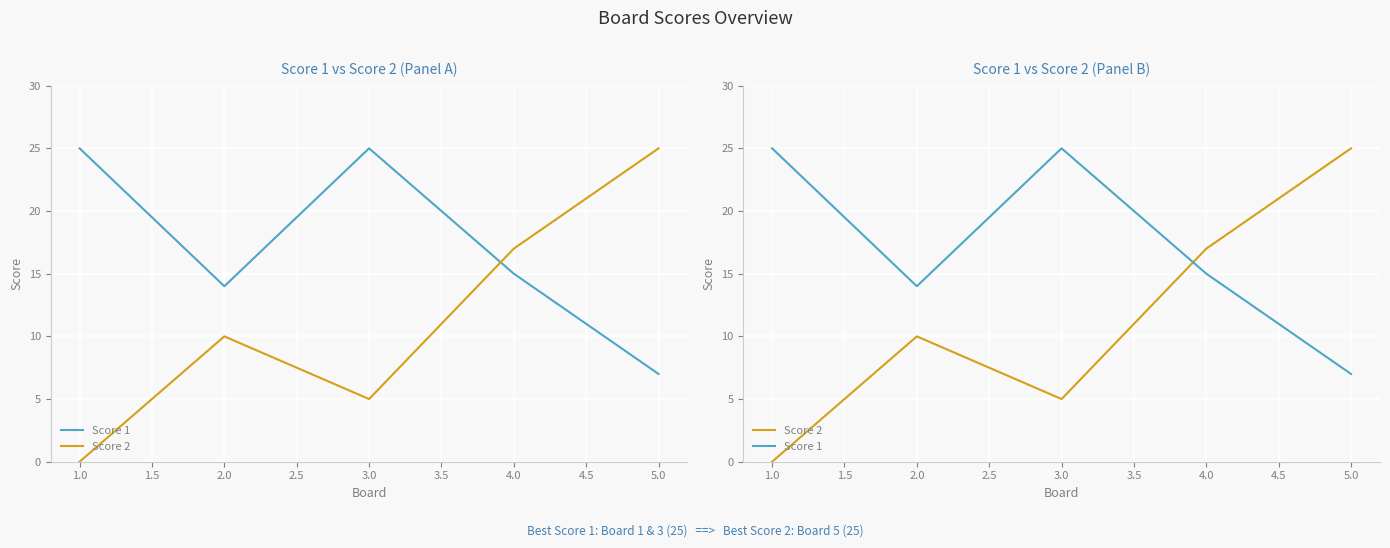

What is the total value across all series at 3.0?

30